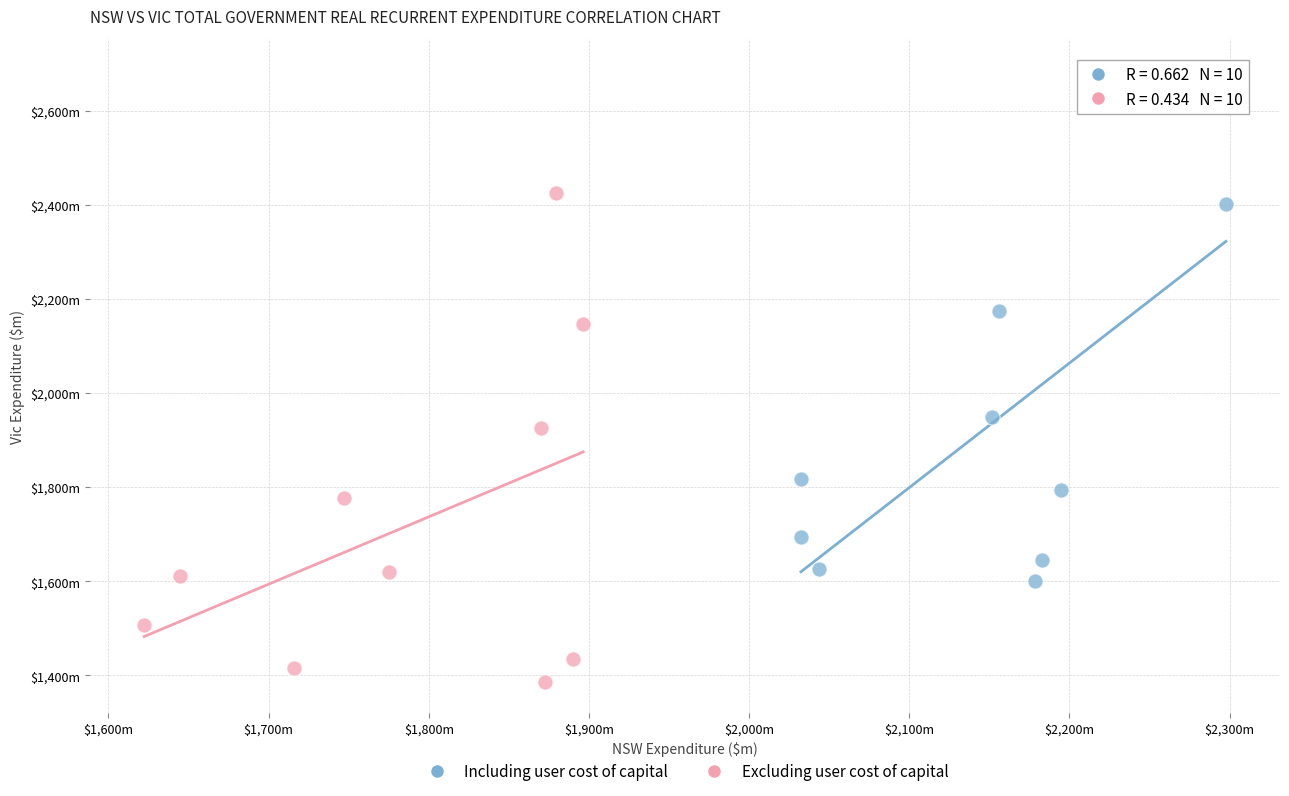

What are all the series names shown in the legend?

Including user cost of capital, Excluding user cost of capital